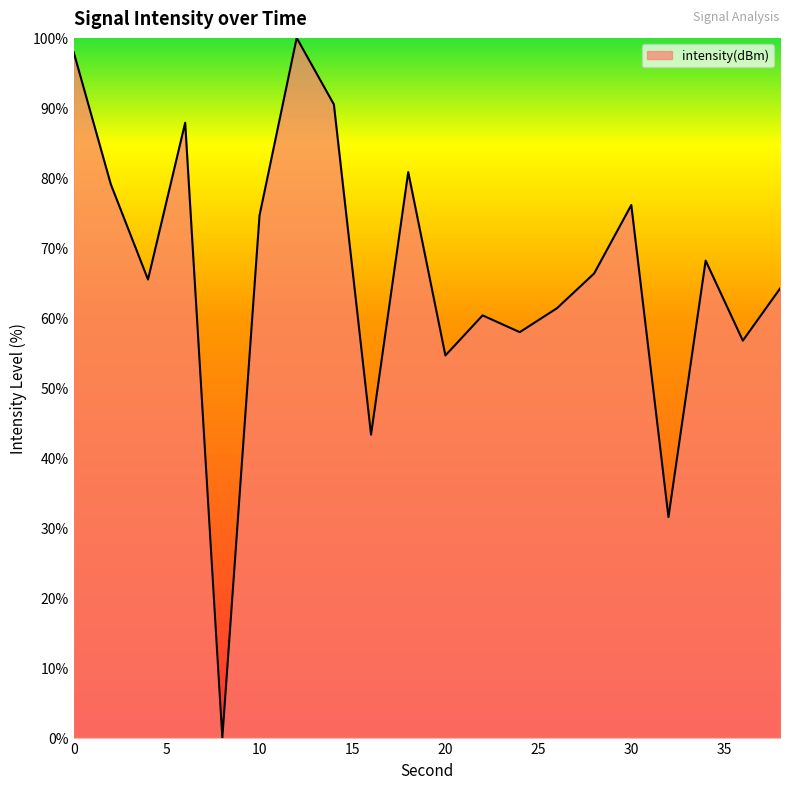

How many interior local peaks (higher than both neighbors) does the data have?

6